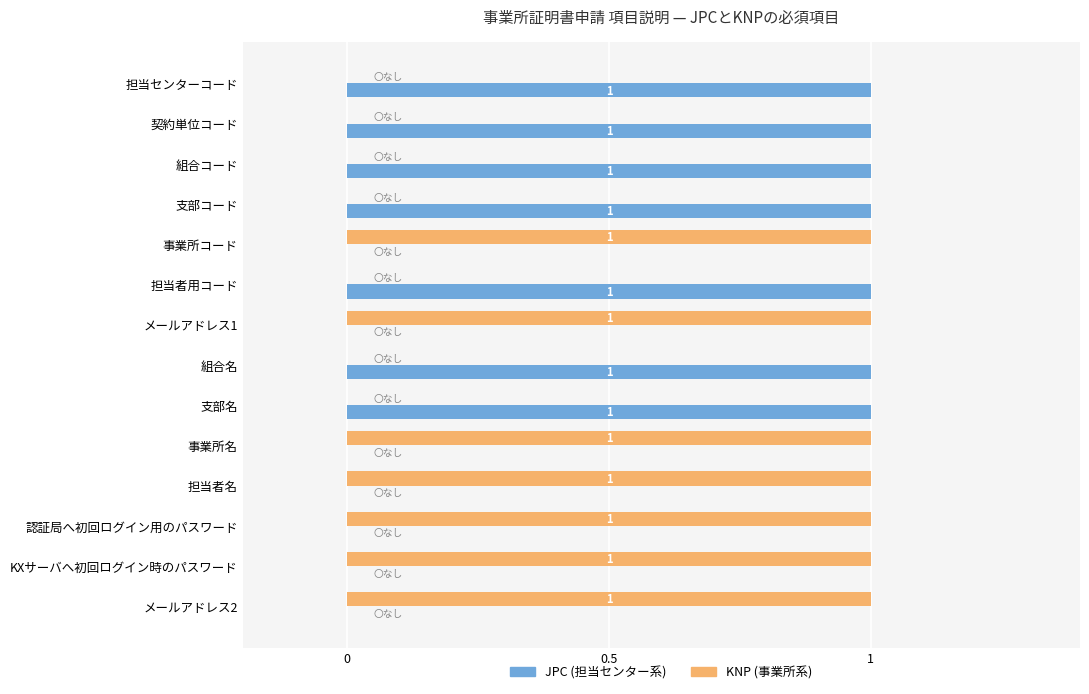

Reading right to left, what are all the values shown in this chart?

JPC: 0	0	0	0	0	1	1	0	1	0	1	1	1	1
KNP: 1	1	1	1	1	0	0	1	0	1	0	0	0	0